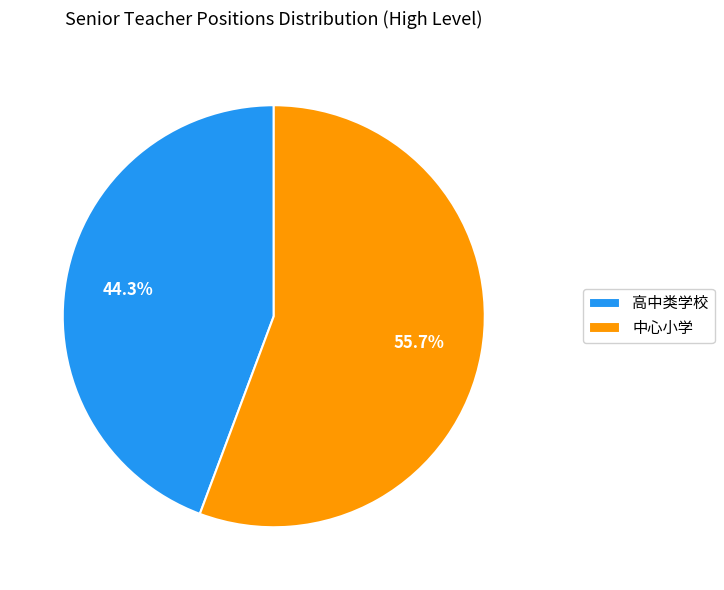

Approximately how many times larger is the value at 高中类学校 compared to 中心小学?

0.8